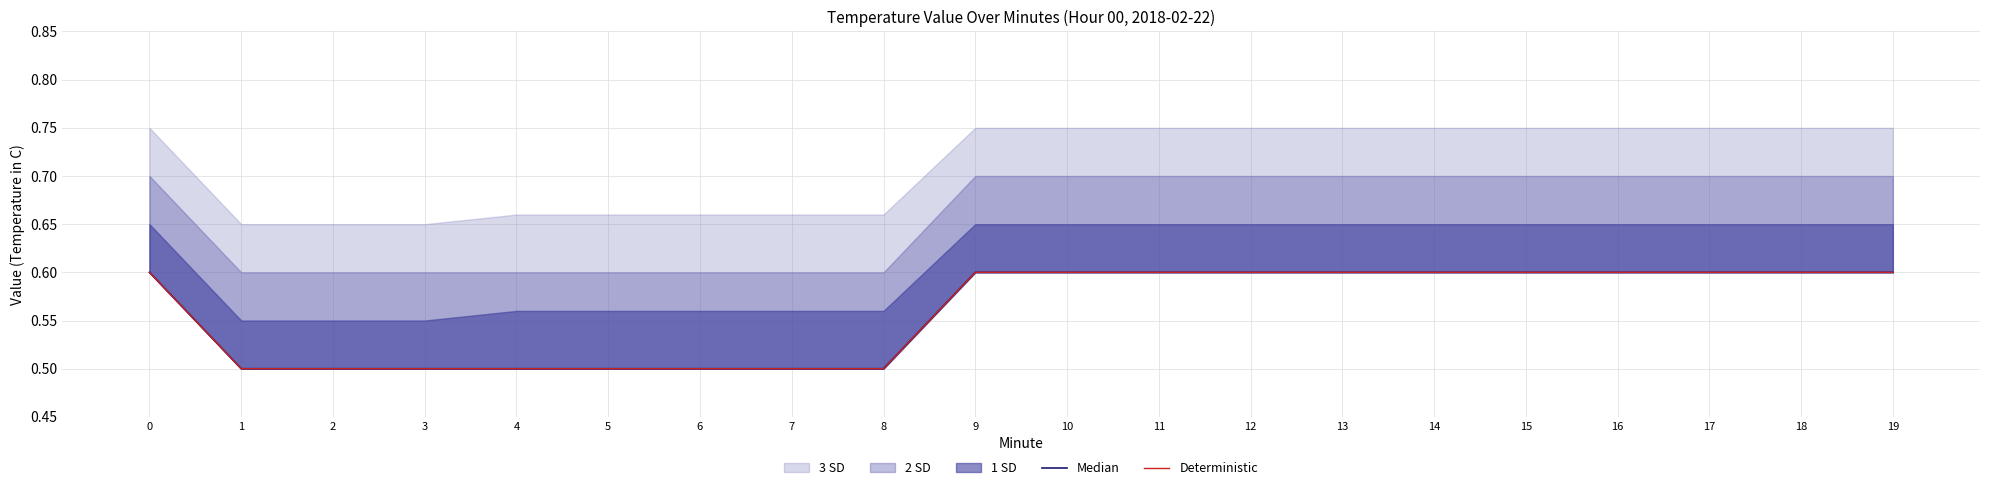

The Deterministic series shows 0.5 at 3. True or false?

True